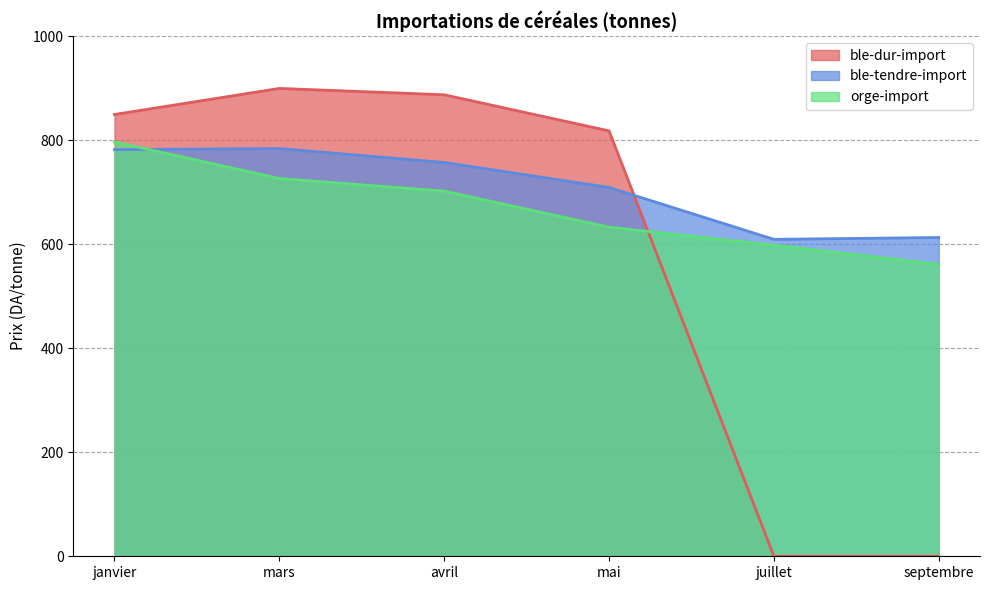

True or false: ble-tendre-import and ble-dur-import cross at least once.

True